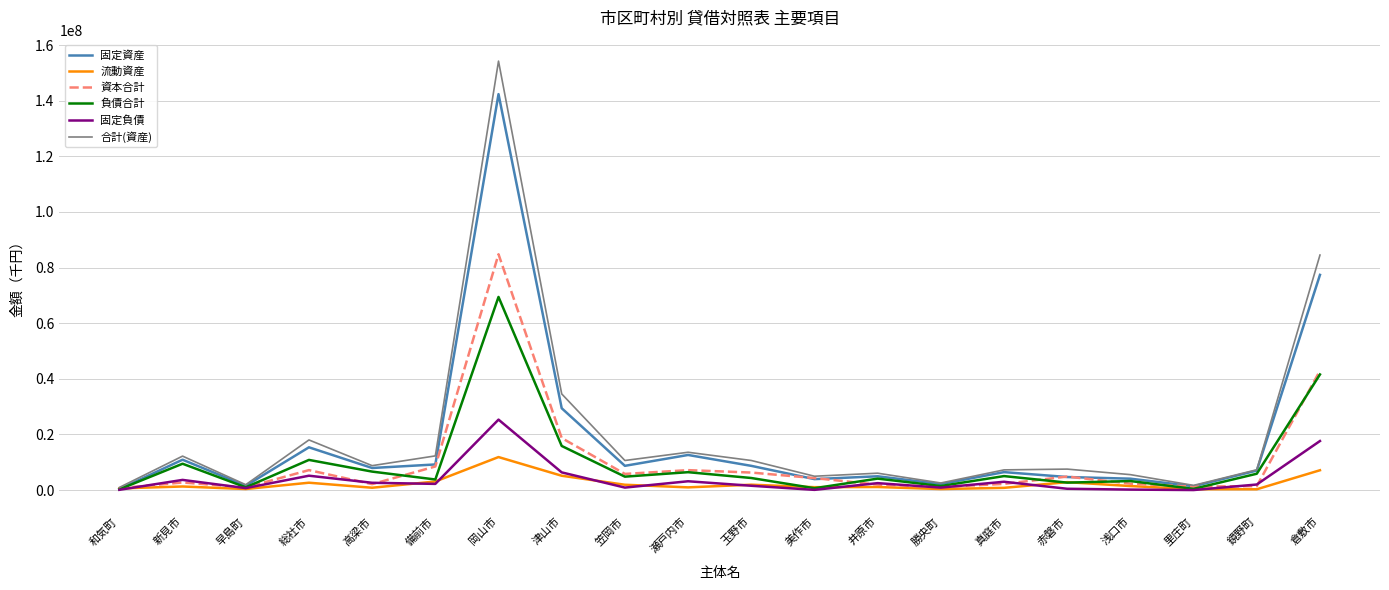

True or false: 資本合計 has more than 2 interior local peaks.

True